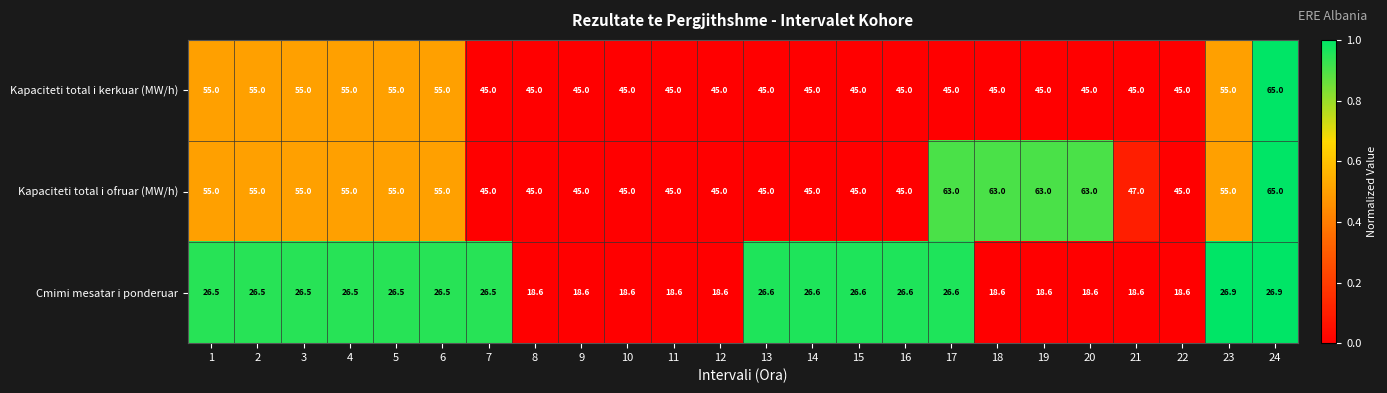

At which category does the chart reach its peak across all series?

24